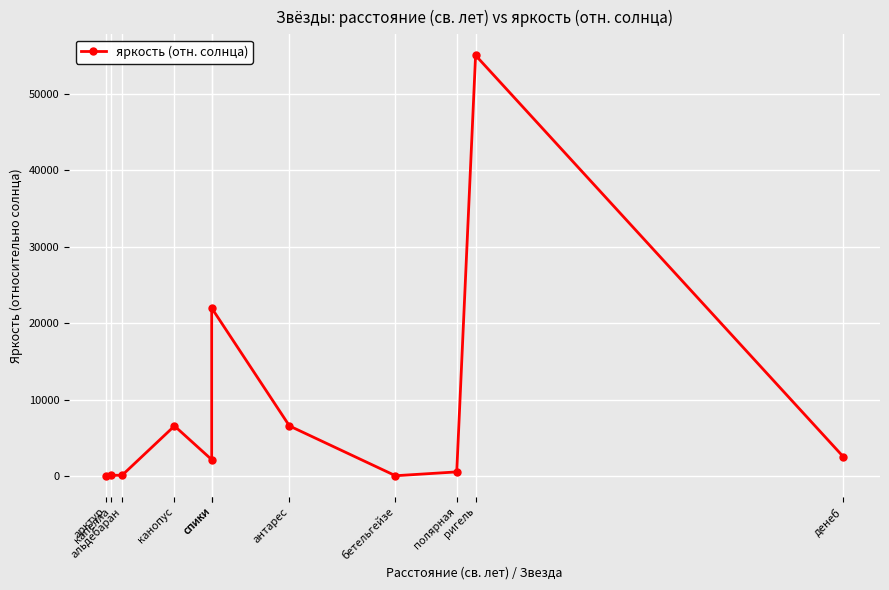

Which has a higher value, канопус or антарес?

канопус